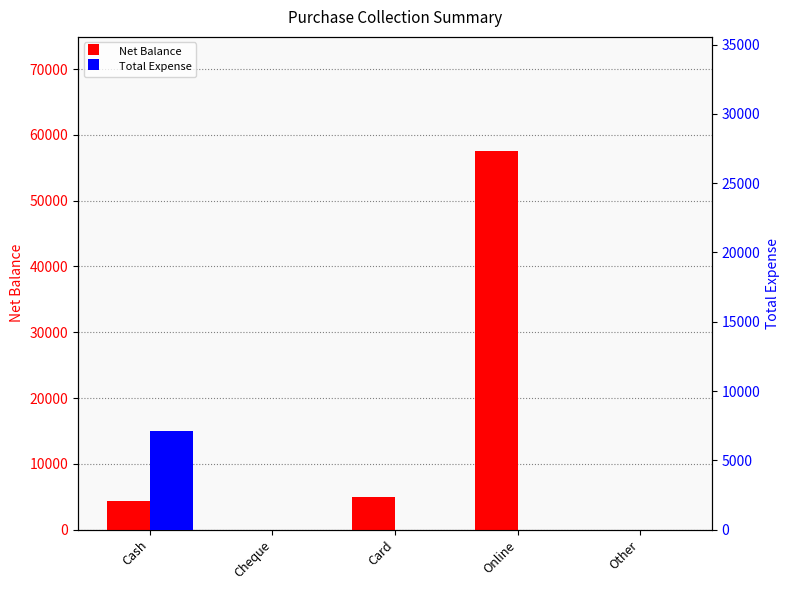

What position from the right is Other?

1